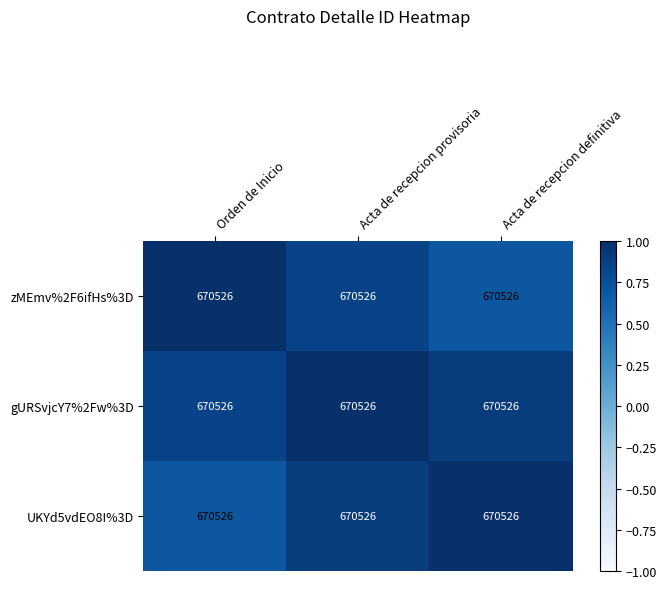

What is the difference between the maximum and minimum values in the zMEmv%2F6ifHs%3D series?

0.3